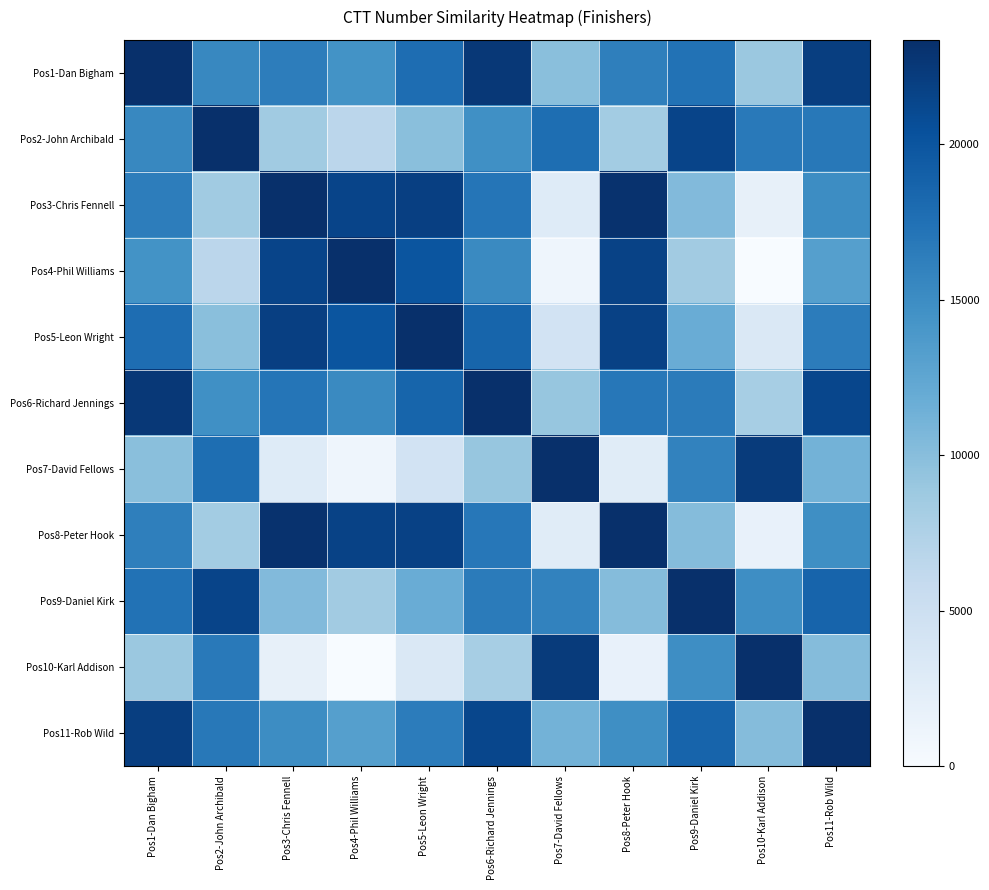

Which category has the highest value across all series?

Pos1-Dan Bigham